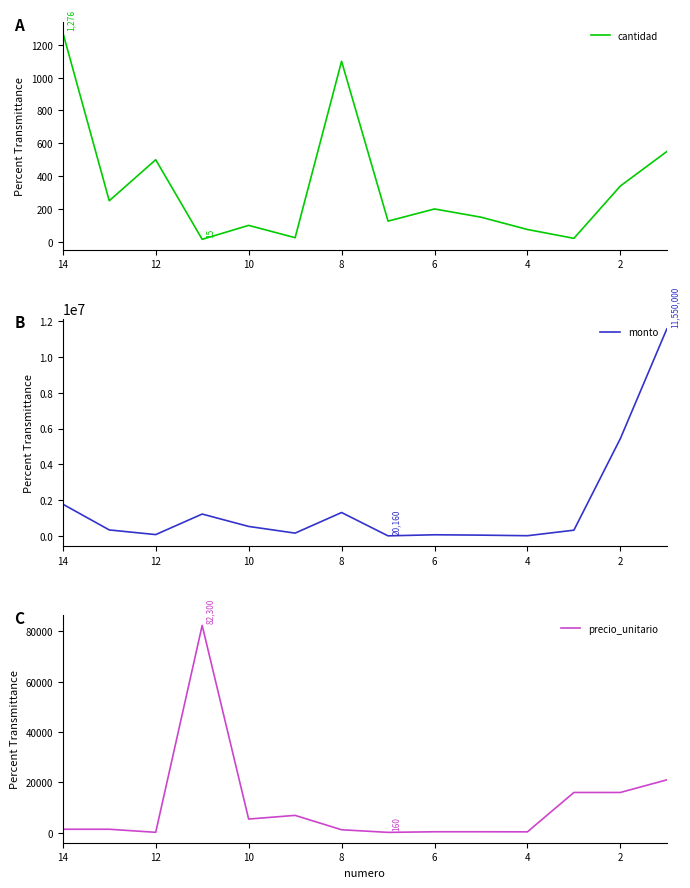

Rank the series by their maximum value, from highest to lowest.

monto, precio_unitario, cantidad